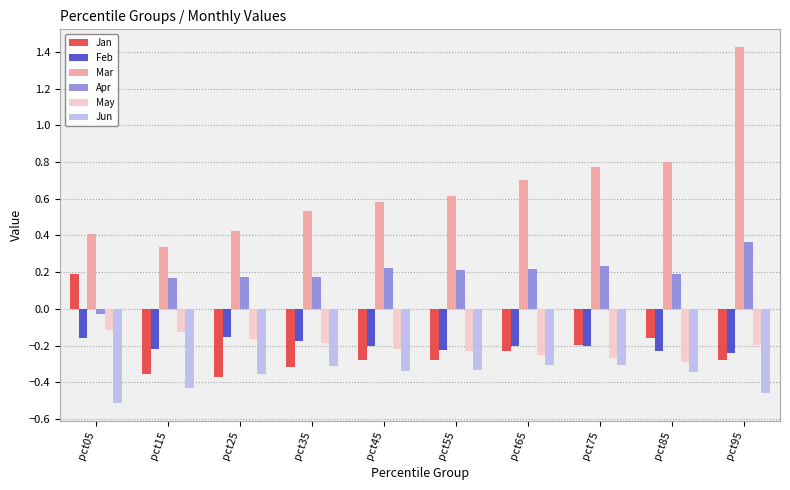

What is the sum of the Mar values at pct95 and pct65?

2.1